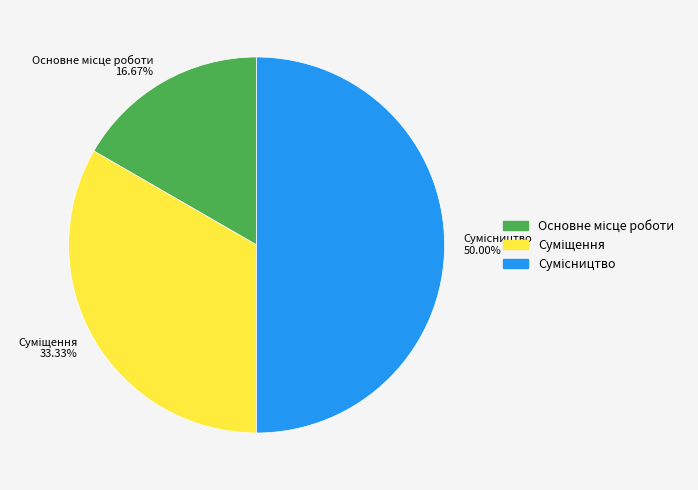

Count the number of slices in the pie.

3